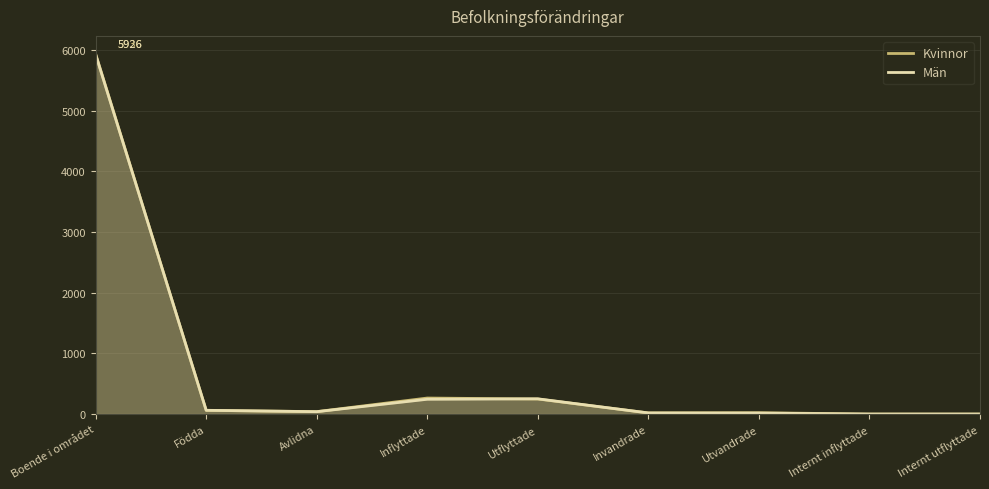

List the labels in order of Män value, largest first.

Boende i området, Utflyttade, Inflyttade, Födda, Avlidna, Invandrade, Utvandrade, Internt inflyttade, Internt utflyttade